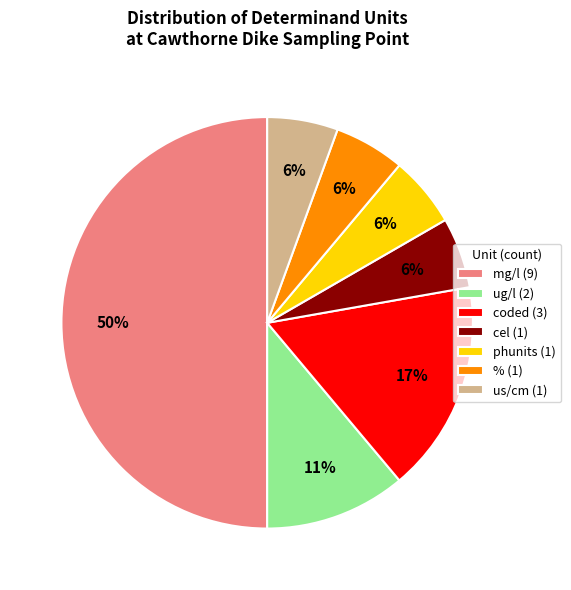

How many segments does this pie chart have?

7